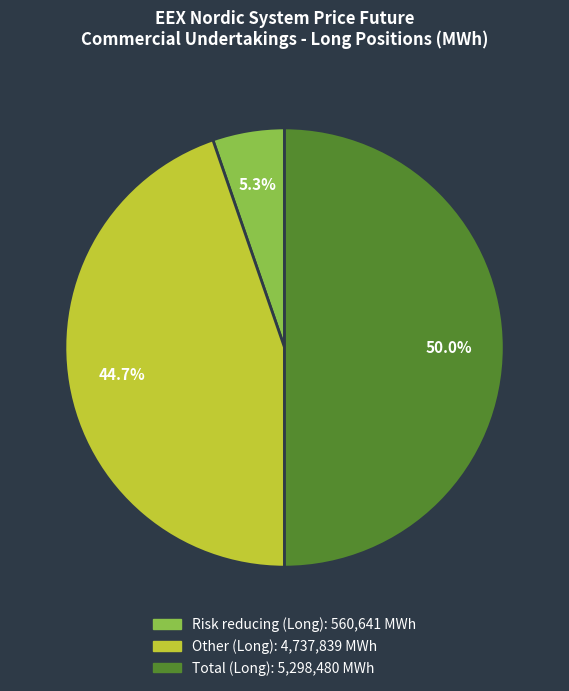

To the nearest percent, what is the combined percentage of Other (Long) and Risk reducing (Long)?

50%